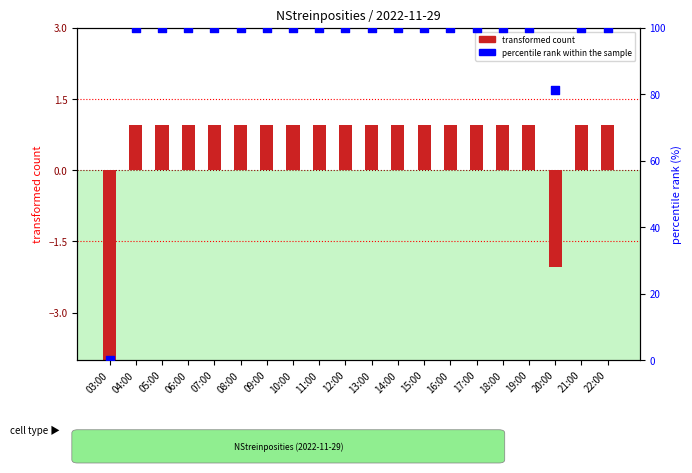

What are all the series names shown in the legend?

transformed count, percentile rank within the sample